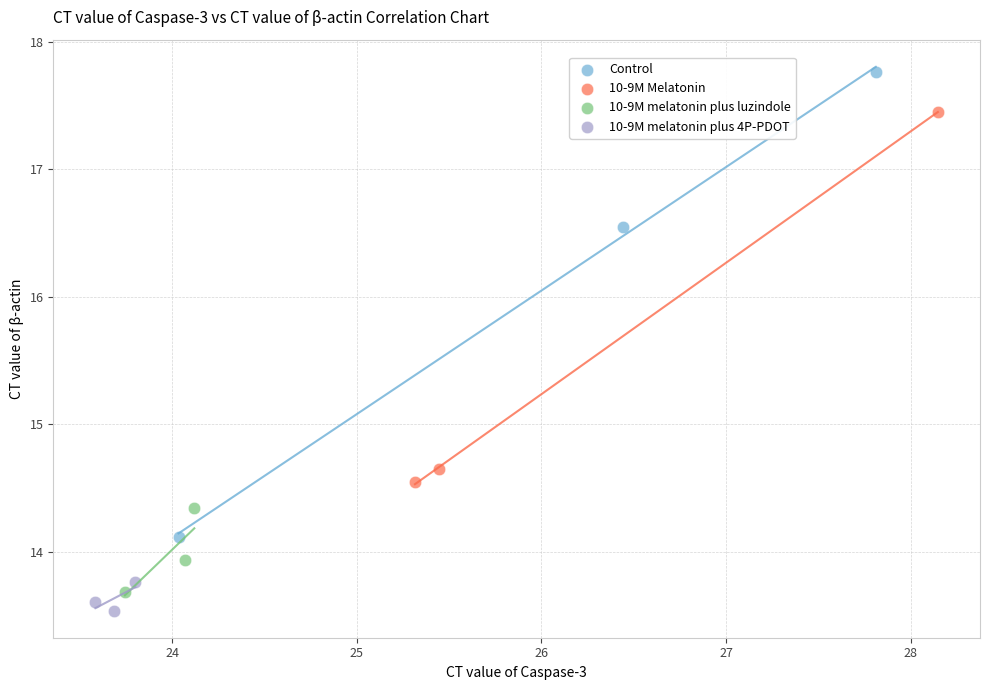

Which series has the widest spread of Y values?

Control